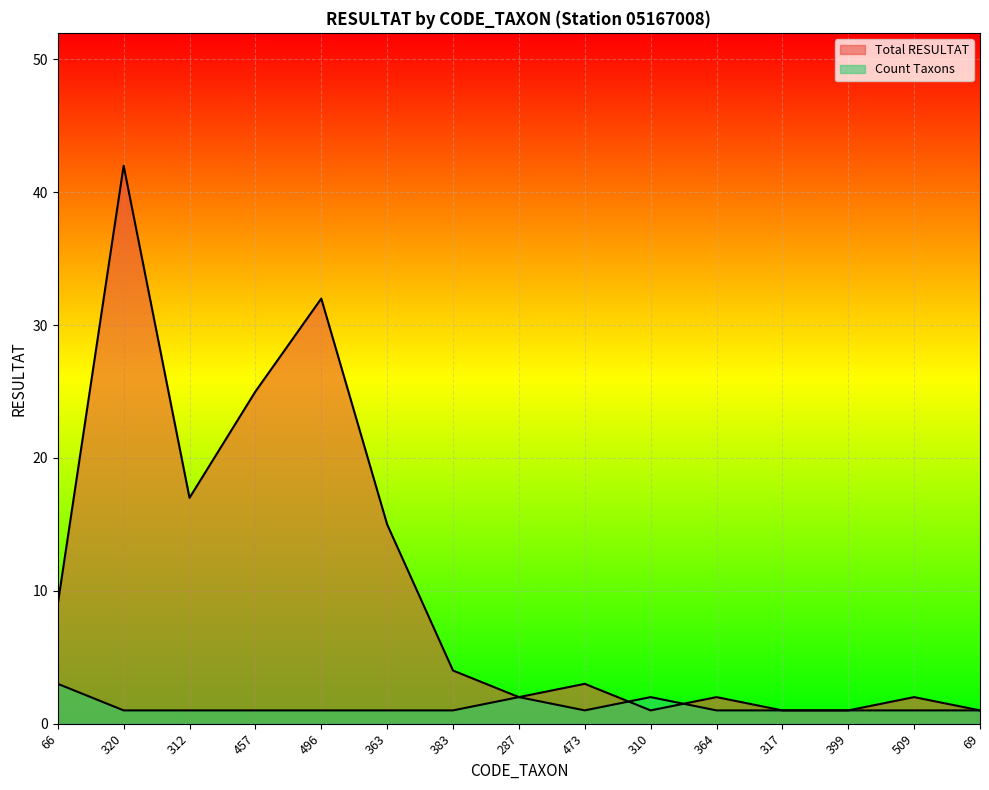

How many intersections are there between Count Taxons and Total RESULTAT?

2